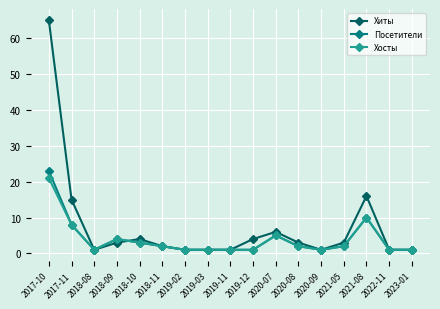

Reading right to left, list all the values displayed in this chart.

Хиты: 1	1	16	3	1	3	6	4	1	1	1	2	4	3	1	15	65
Посетители: 1	1	10	2	1	2	5	1	1	1	1	2	3	4	1	8	23
Хосты: 1	1	10	2	1	2	5	1	1	1	1	2	3	4	1	8	21